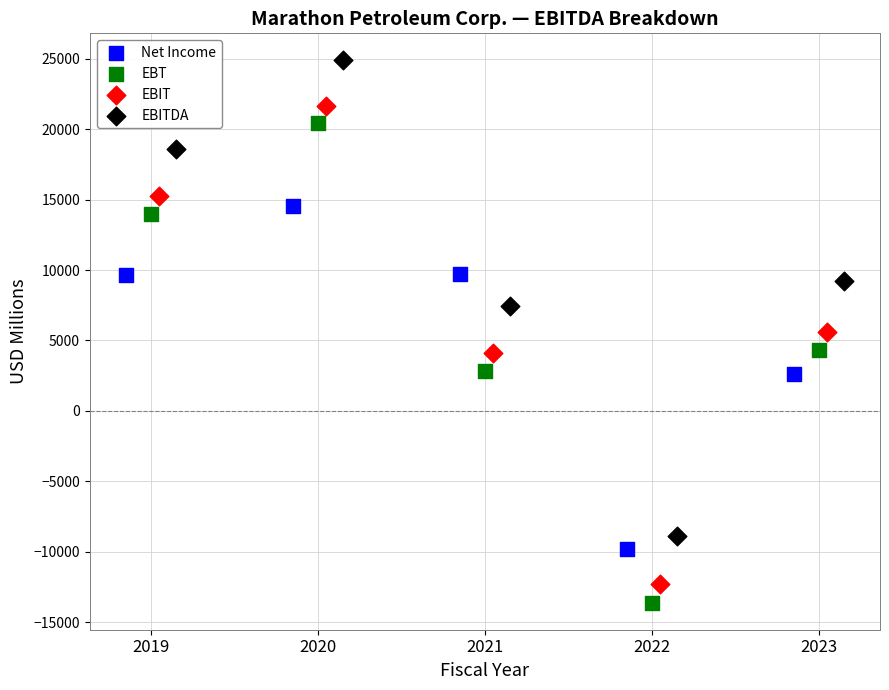

Which series reaches the maximum Y coordinate?

EBITDA